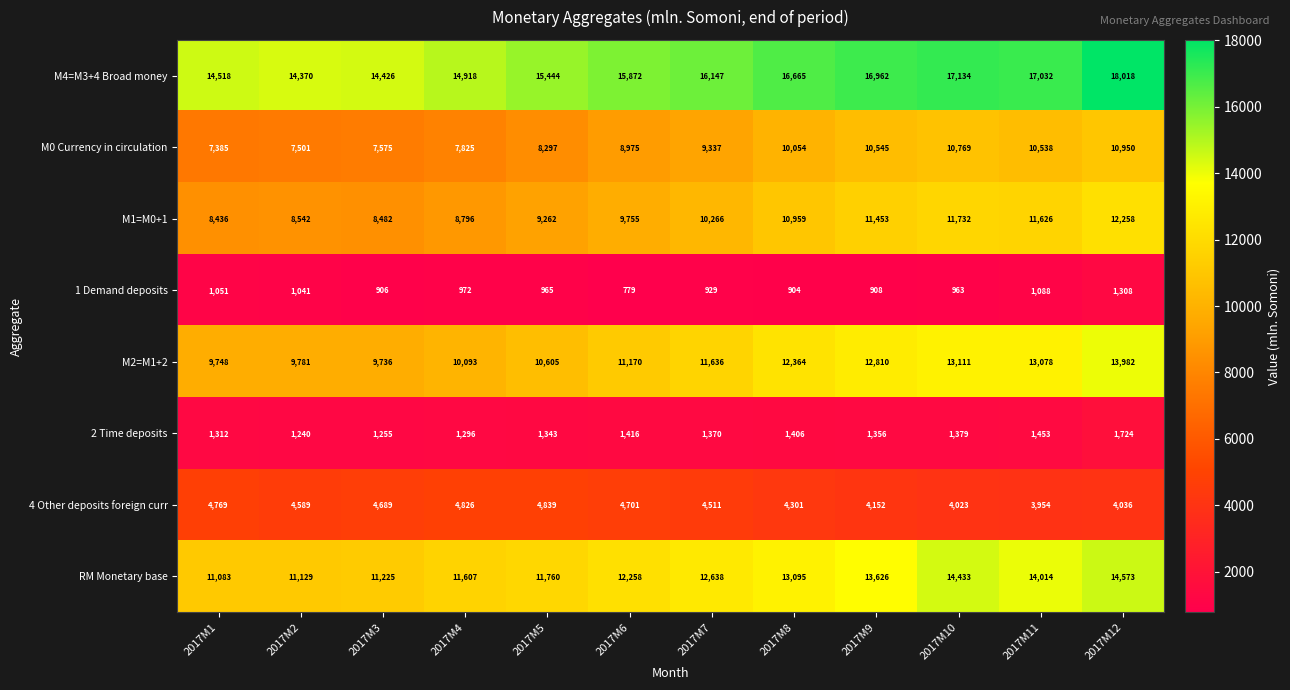

What is the spread (max minus min) of values at 2017M3?

13520